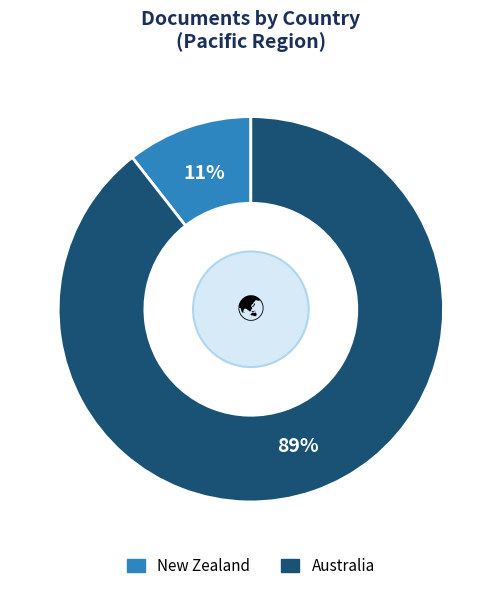

To the nearest percent, what is the combined percentage of Australia and New Zealand?

100%